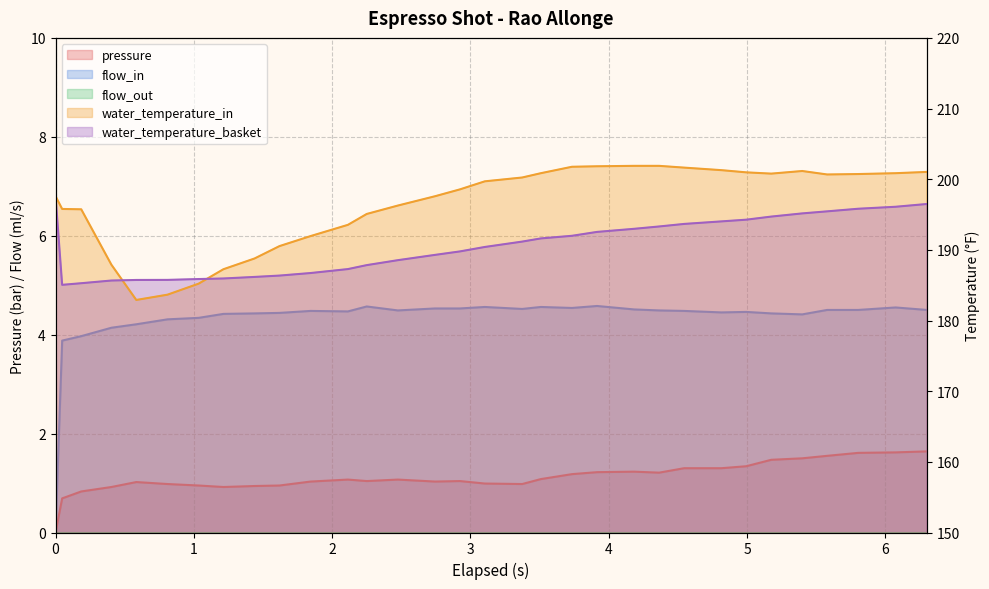

True or false: water_temperature_basket and water_temperature_in intersect in this chart.

True